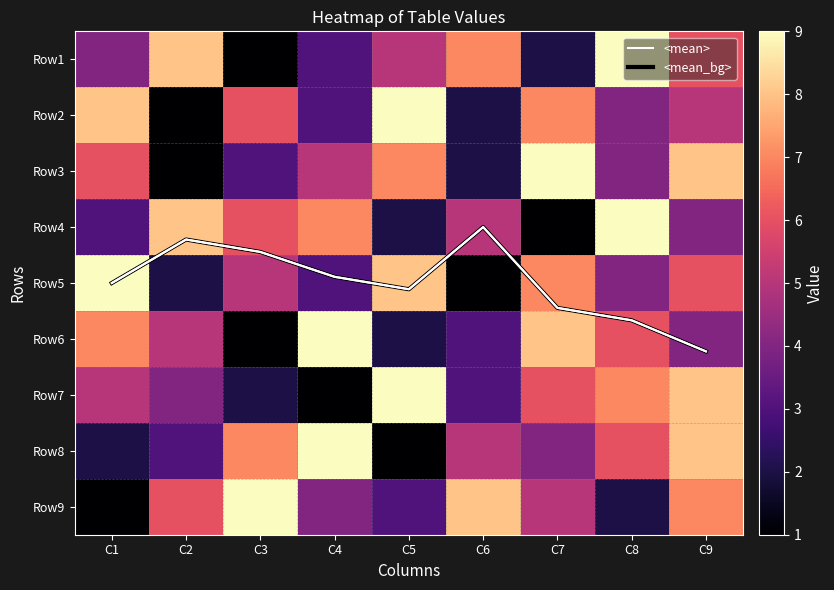

What value does the Row4 series have at C6?

5.0